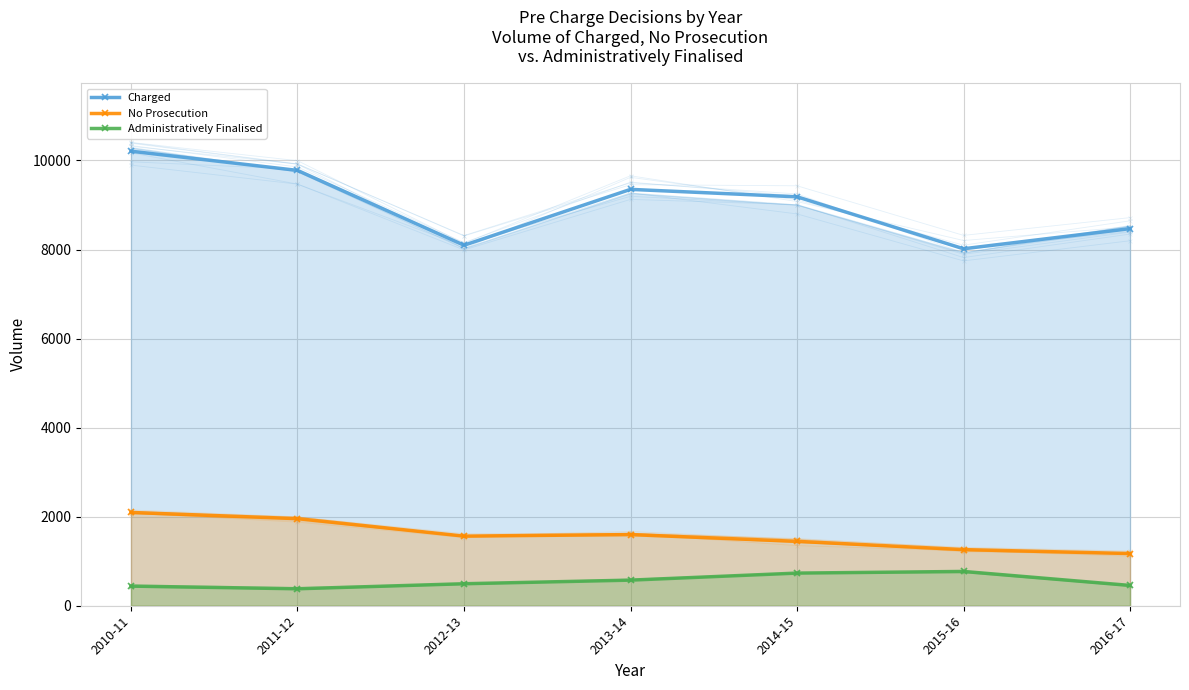

Is the value of Administratively Finalised at 2015-16 greater than the value of Charged at 2016-17?

No